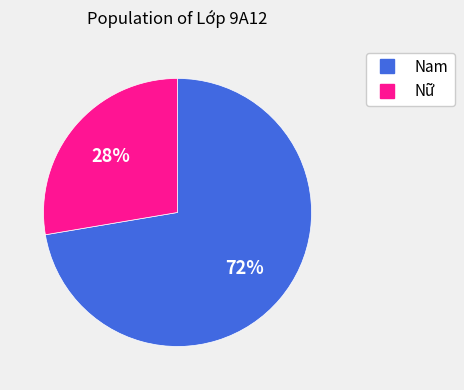

Approximately how many times larger is the value at Nữ compared to Nam?

0.4